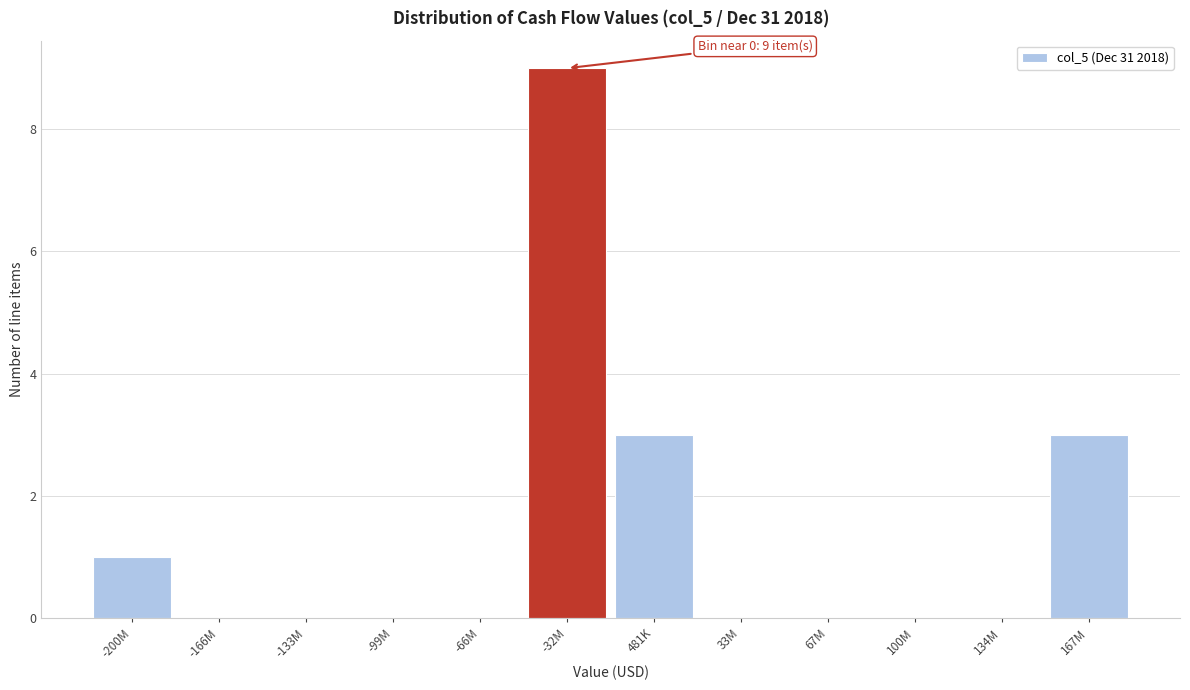

Reading right to left, transcribe all the data shown in this chart.

167M=3	134M=0	100M=0	67M=0	33M=0	481K=3	-32M=9	-66M=0	-99M=0	-133M=0	-166M=0	-200M=1